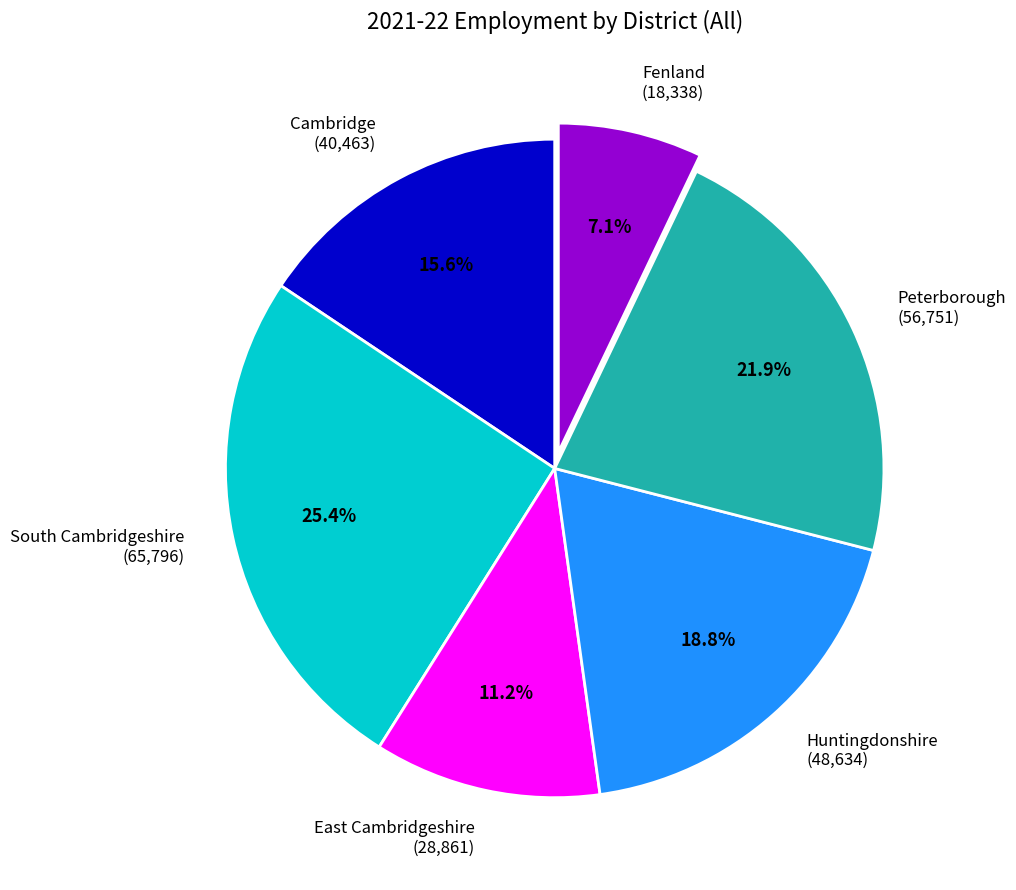

Rank the categories by value from highest to lowest.

South Cambridgeshire, Peterborough, Huntingdonshire, Cambridge, East Cambridgeshire, Fenland